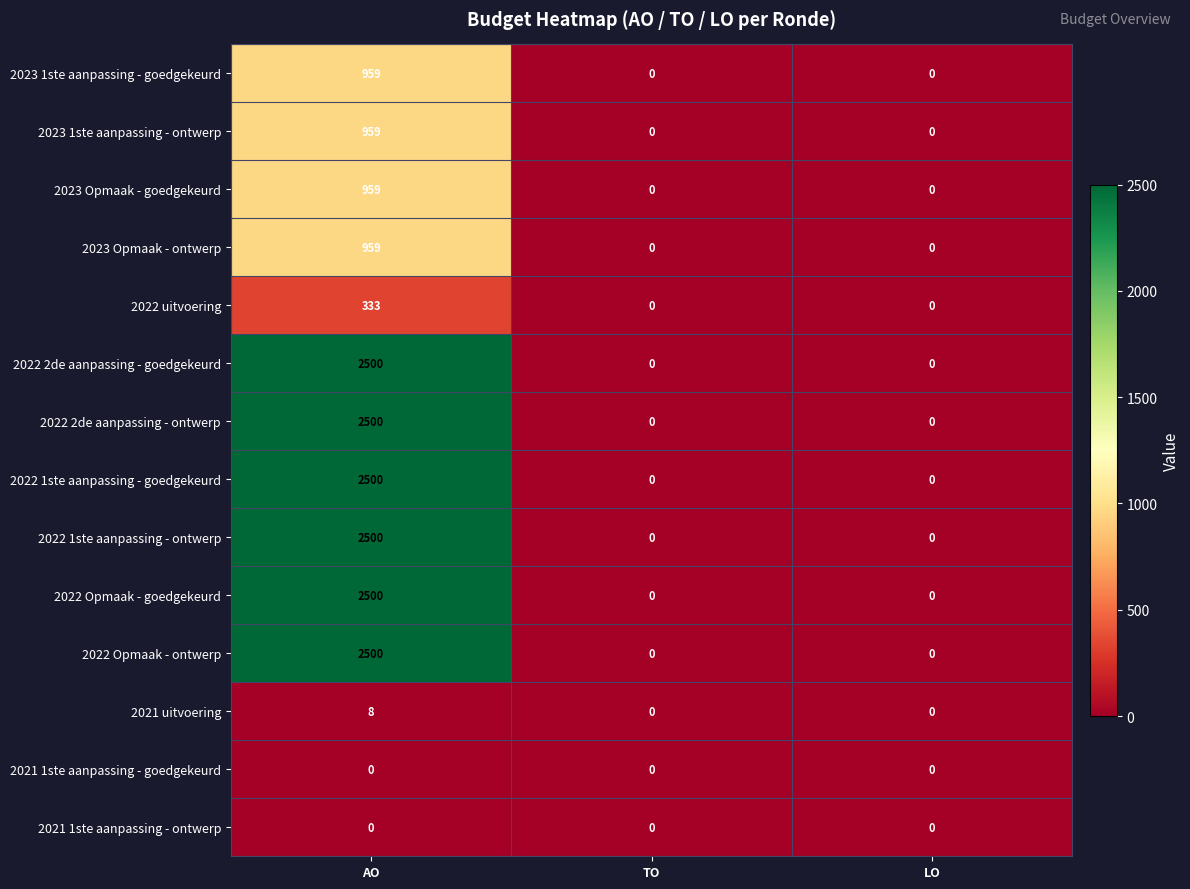

How many series are shown in this chart?

14